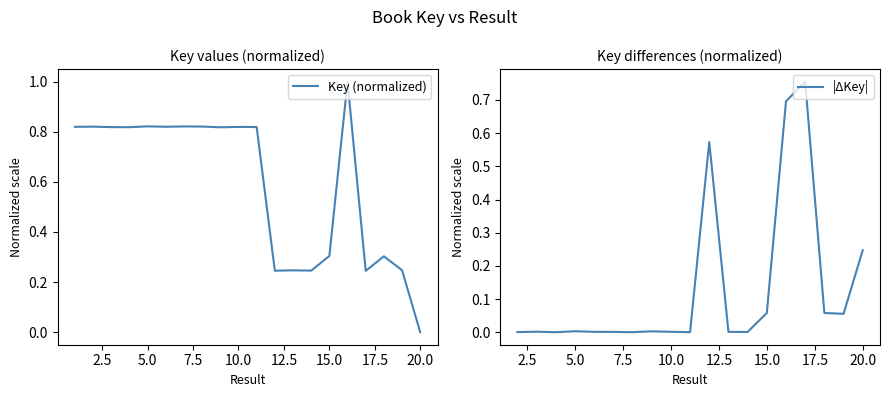

What is the value of the 14th point from the left?

0.2